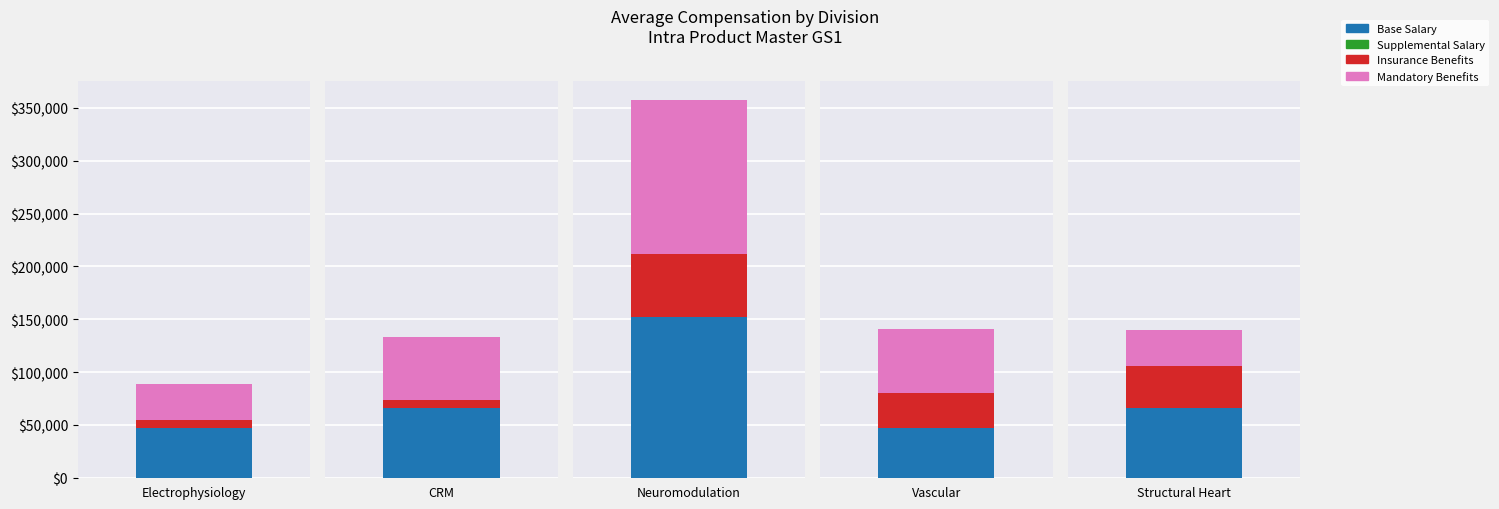

True or false: Mandatory Benefits has a value of 33600 at 4.

True